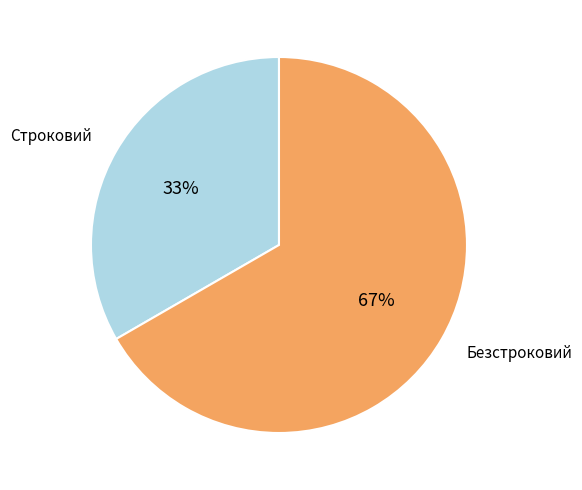

What is the smallest slice in the pie chart?

Строковий